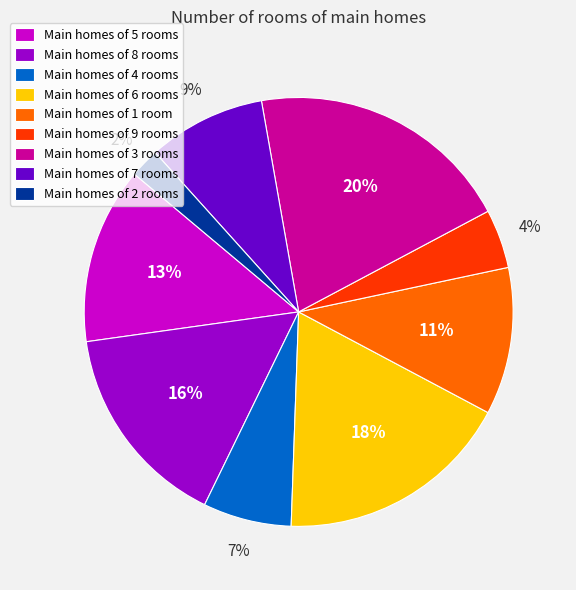

Is it true that Main homes of 7 rooms is 9% of the pie?

True